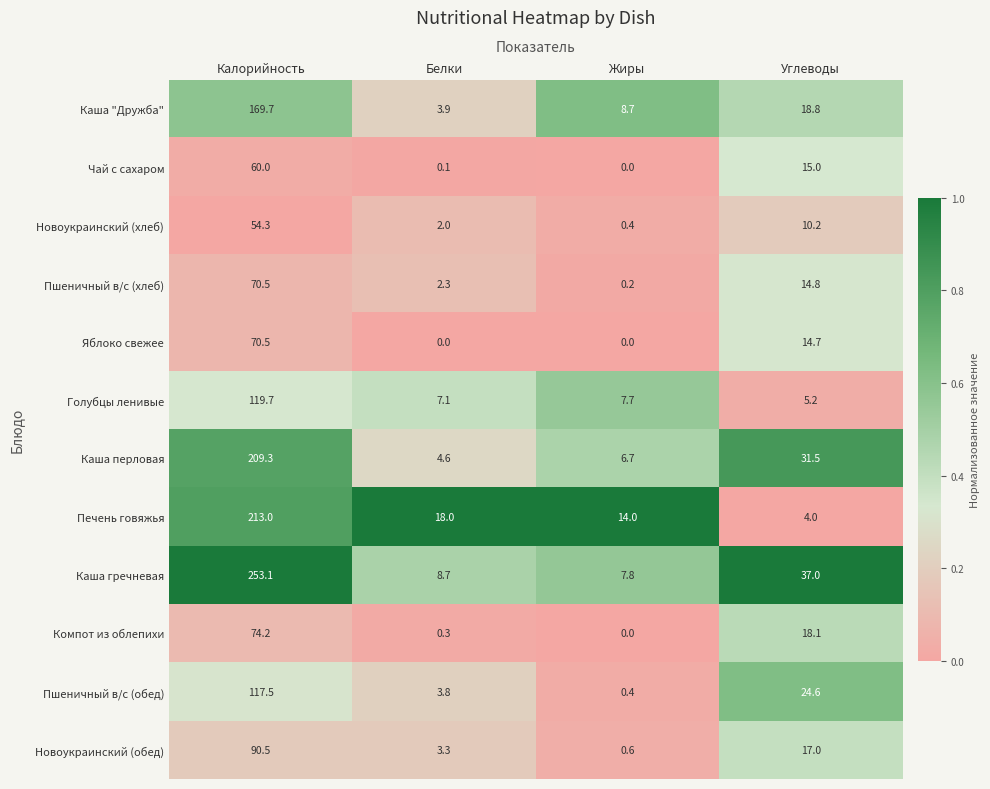

What is the sum of the Новоукраинский (обед) values at Белки and Углеводы?

20.3